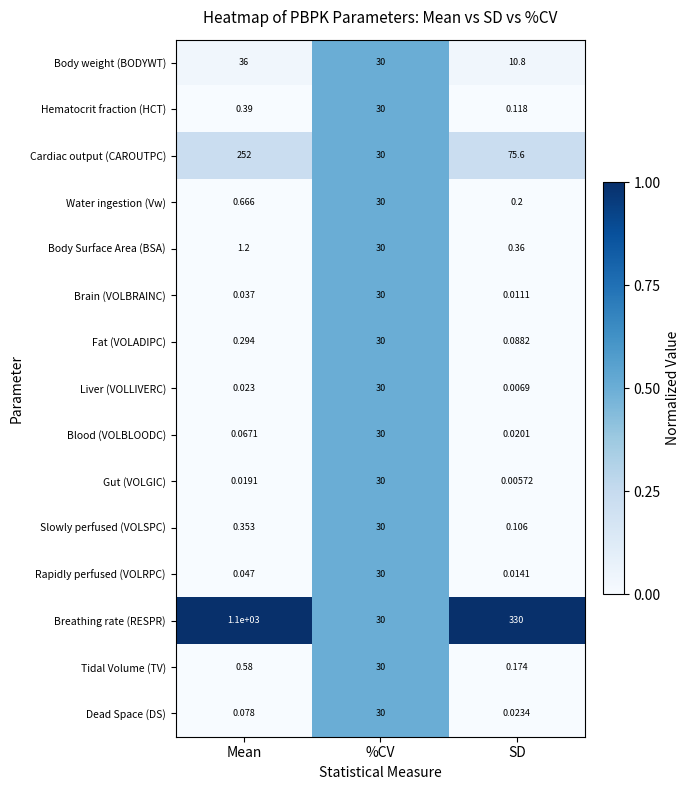

Which series has the largest range (max minus min)?

Breathing rate (RESPR)